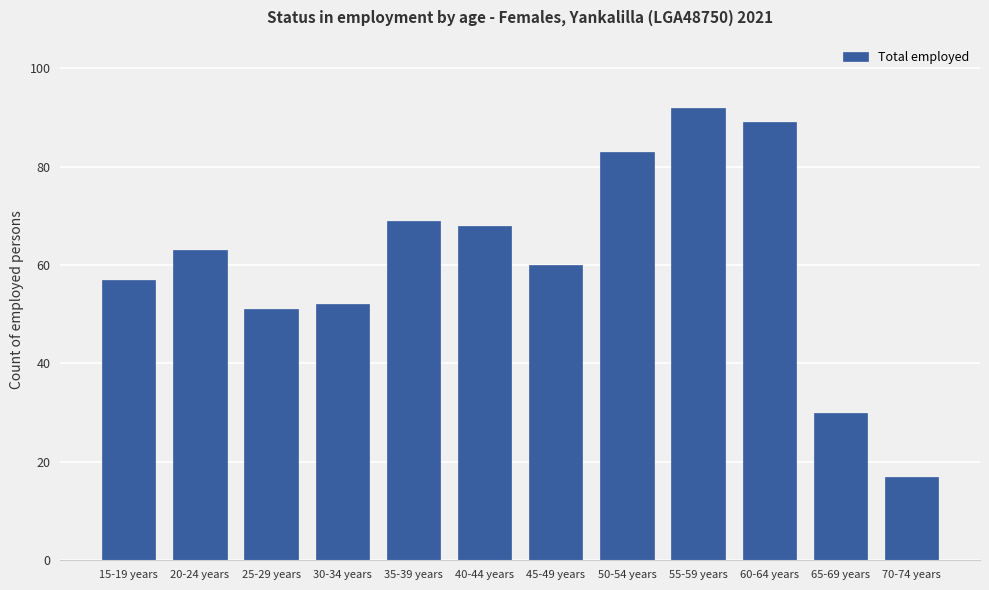

Which has a higher value, 25-29 years or 50-54 years?

50-54 years